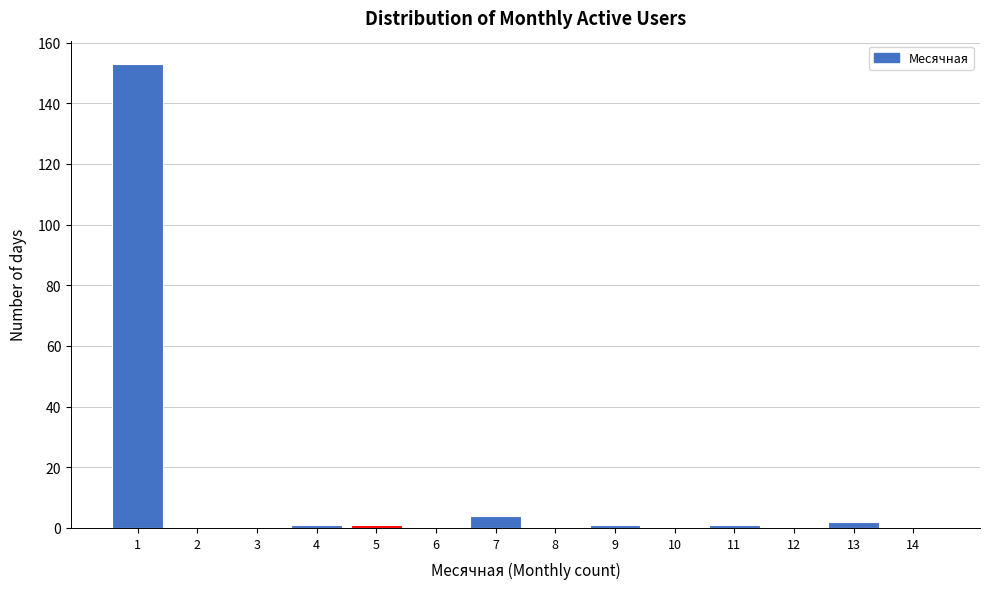

Over which range of the x-axis is the bar tallest?

0.5 to 1.5